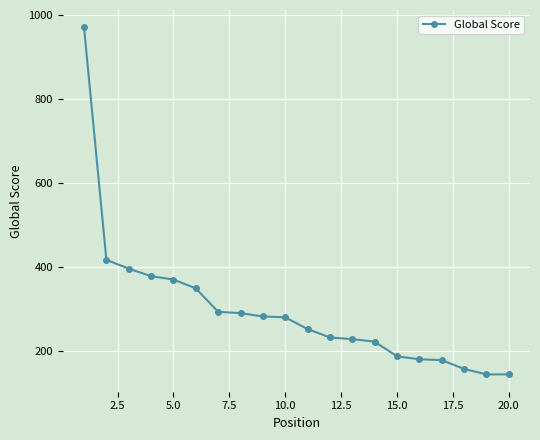

What is the difference between the maximum and second lowest values?

827